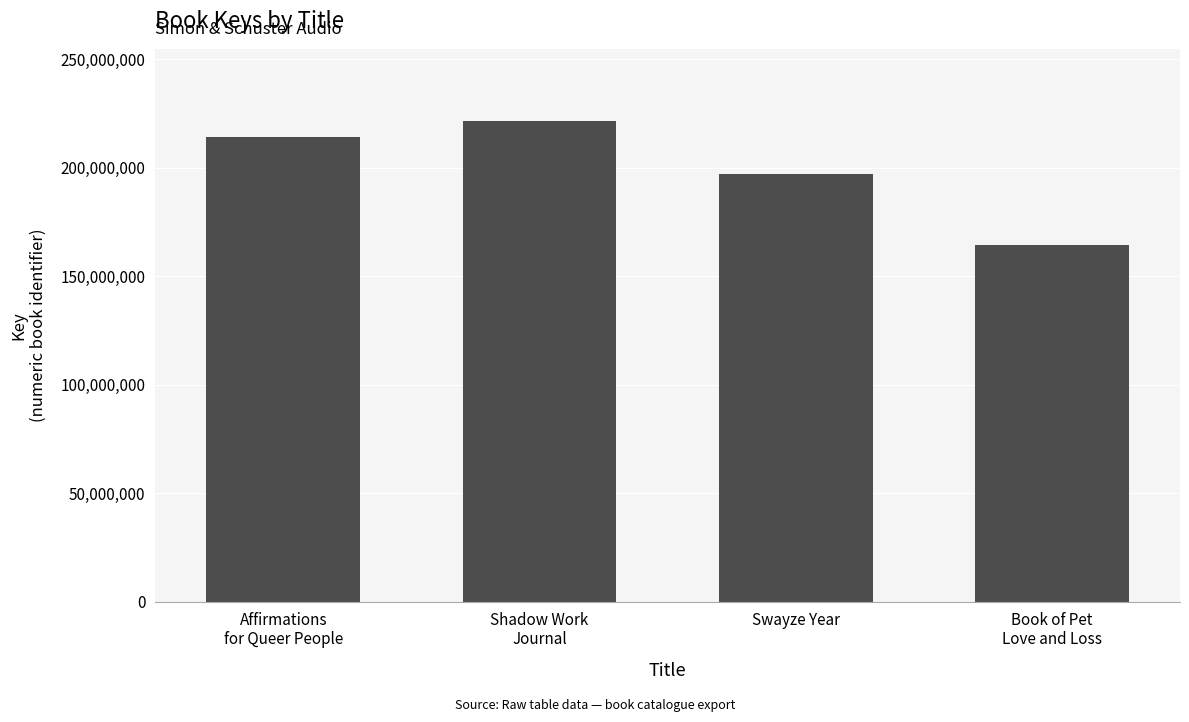

Reading left to right, what are all the values shown in this chart?

213867579	221452667	197028623	164312029